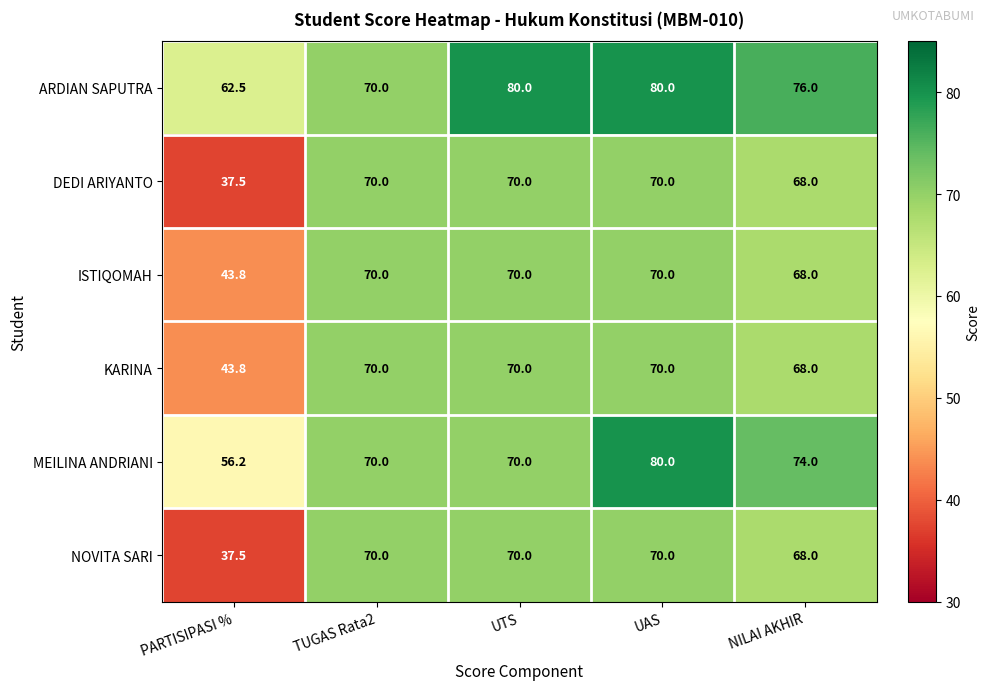

Between UAS and NILAI AKHIR, which series saw the biggest shift?

MEILINA ANDRIANI